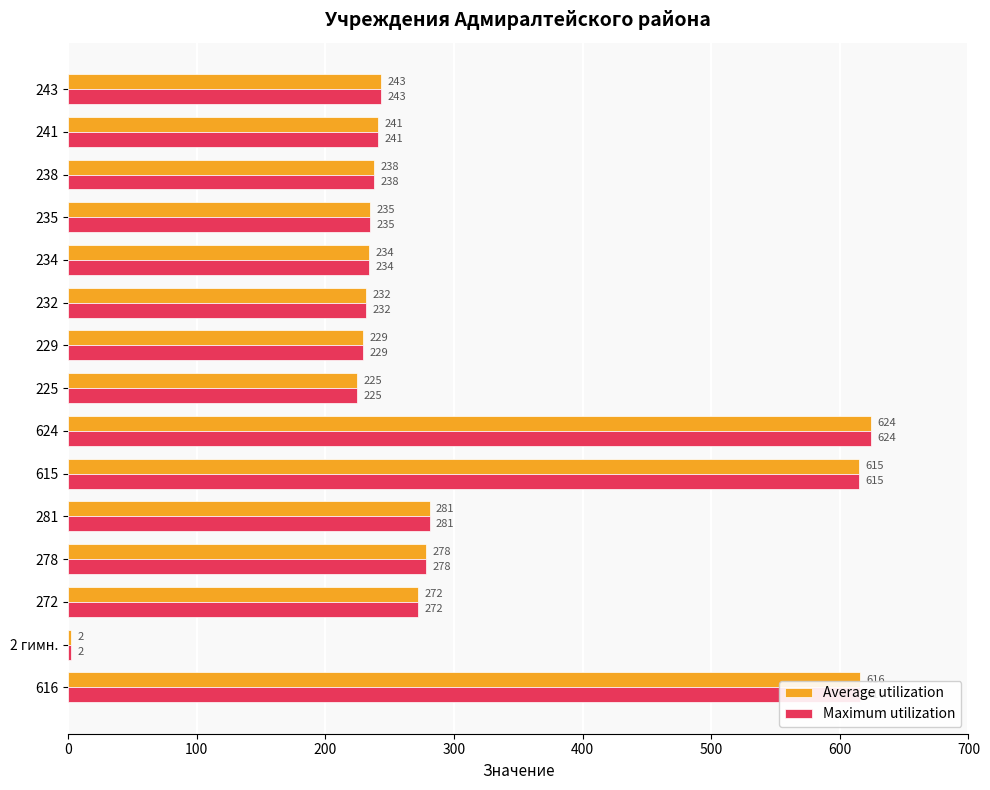

The value of Maximum utilization at 235 is 235. True or false?

True